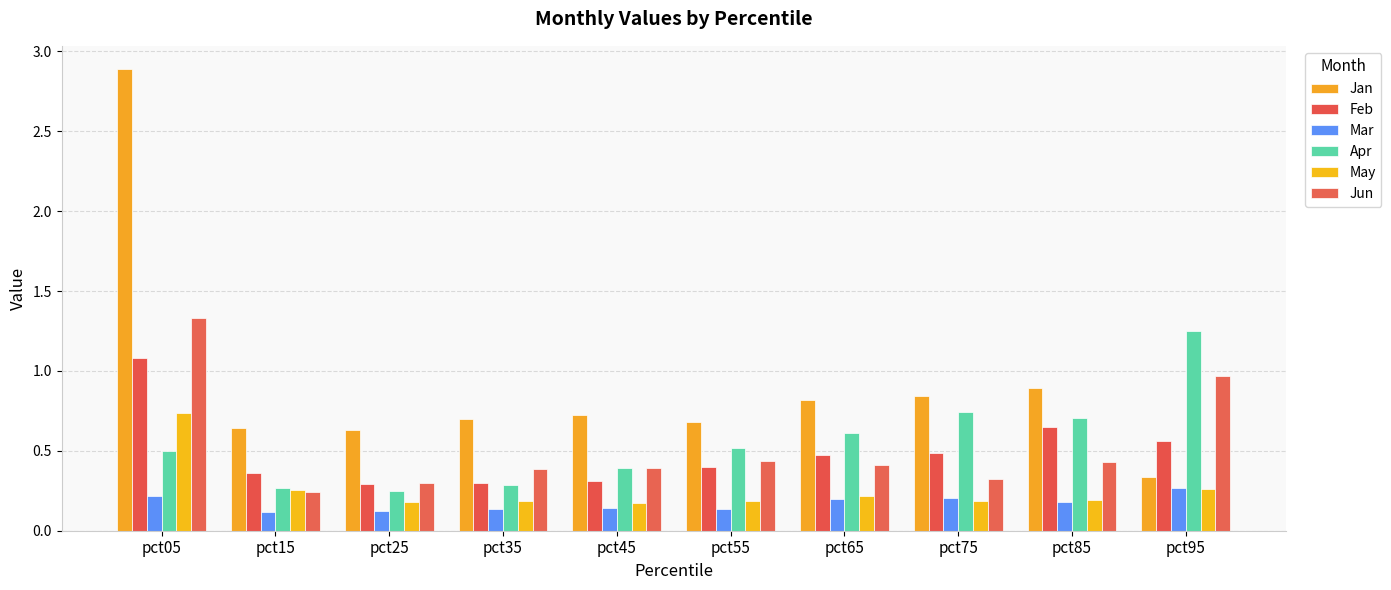

Which has a higher value, pct95 or pct55?

pct55